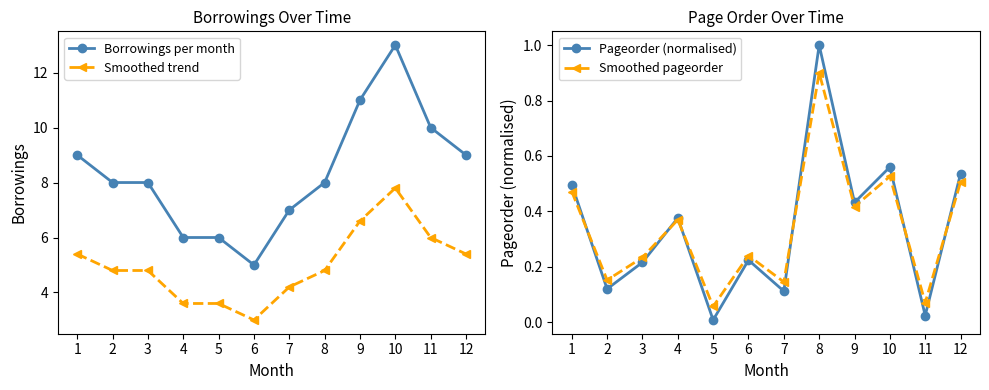

What is the value of the Smoothed trend point at the 7th from the left?

4.2